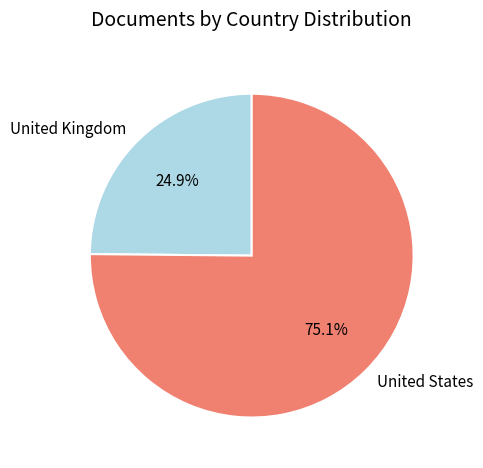

To the nearest percent, what is the difference between the largest and smallest slice percentages?

50%